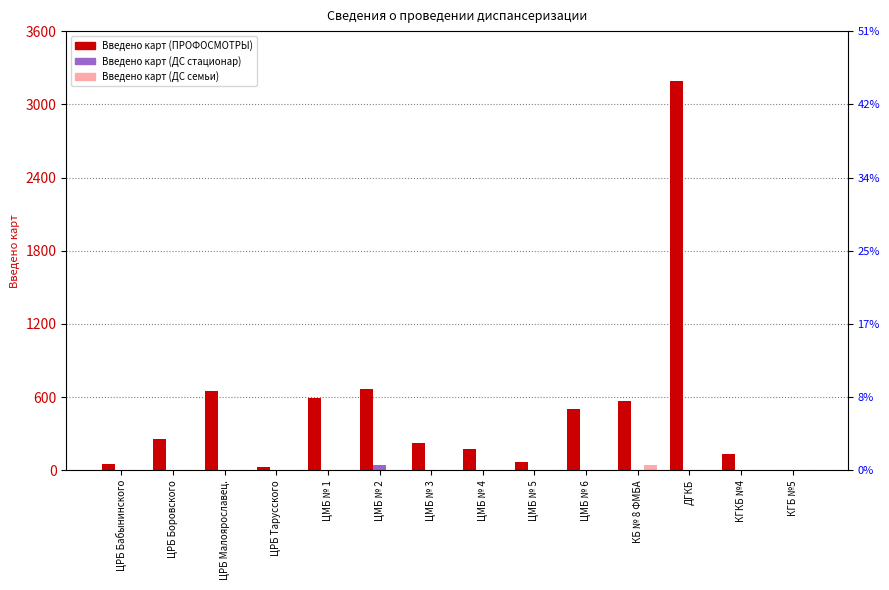

List the labels in order of Введено карт (ДС стационар) value, largest first.

ЦМБ № 2, ЦРБ Бабынинского, ЦРБ Боровского, ЦРБ Малоярославец., ЦРБ Тарусского, ЦМБ № 1, ЦМБ № 3, ЦМБ № 4, ЦМБ № 5, ЦМБ № 6, КБ № 8 ФМБА, ДГКБ, КГКБ №4, КГБ №5